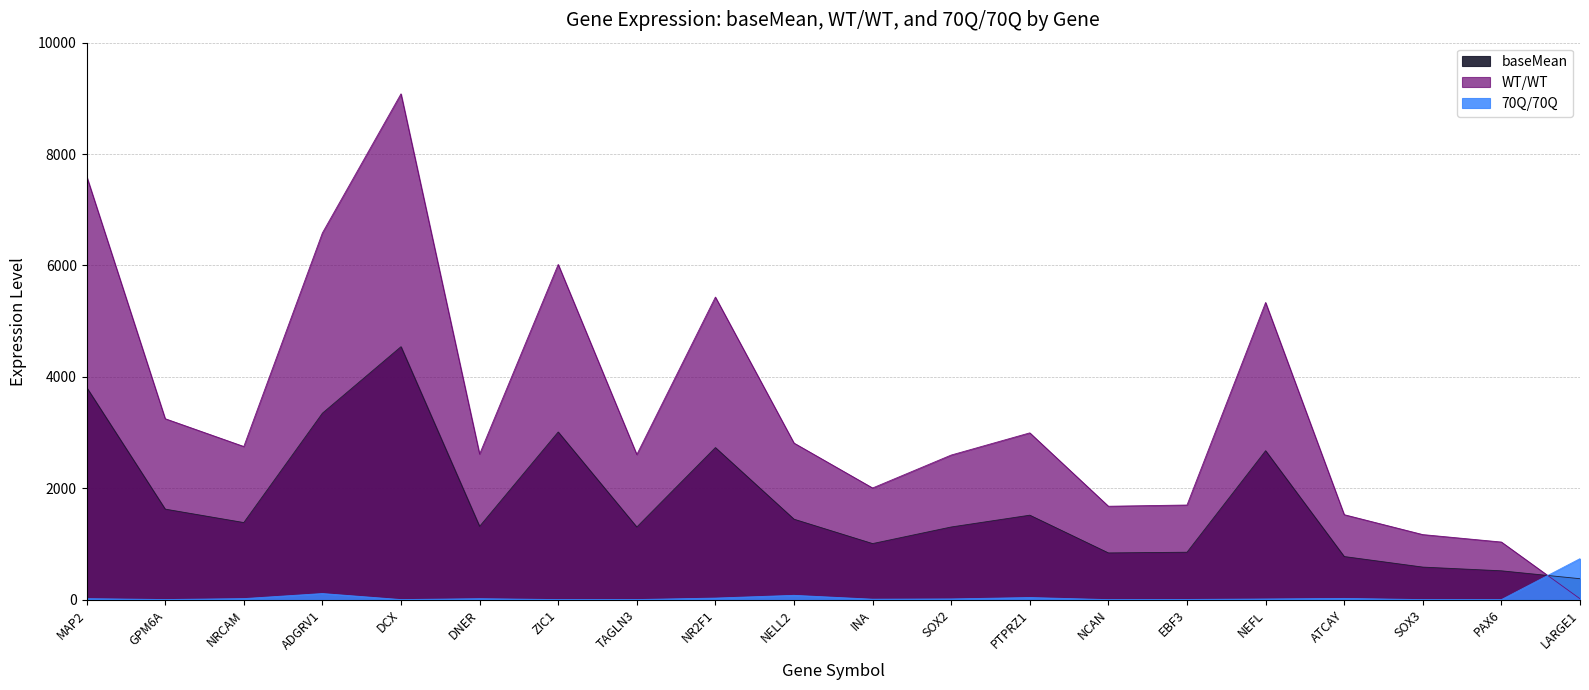

What is the label of the 17th point from the left?

ATCAY